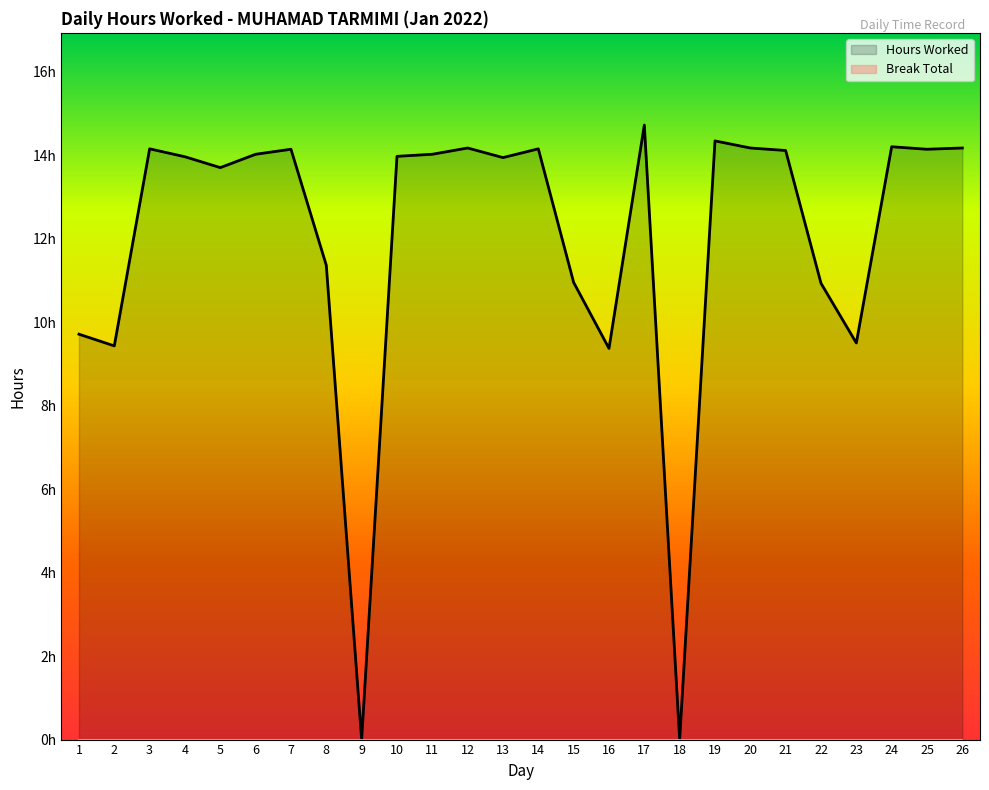

List the labels in order of value, smallest first.

9, 18, 16, 2, 23, 1, 22, 15, 8, 5, 13, 4, 10, 6, 11, 21, 7, 25, 3, 14, 12, 20, 26, 24, 19, 17